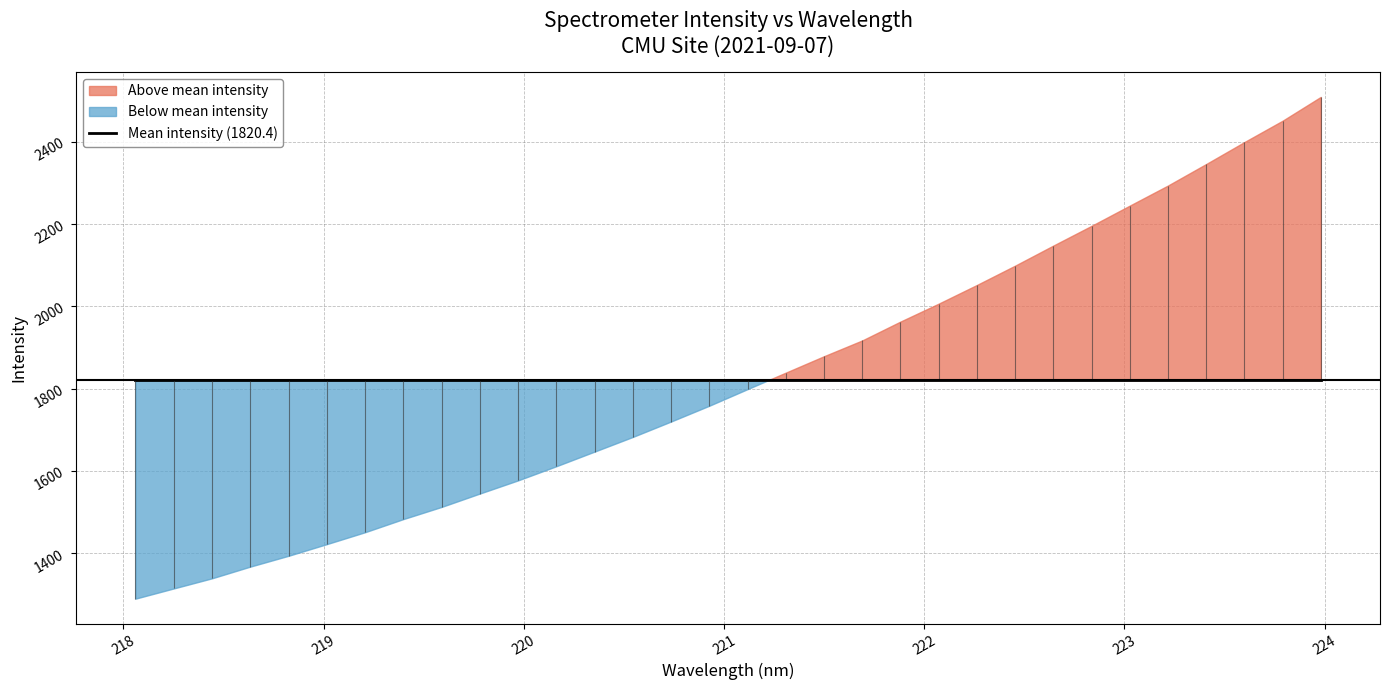

The chart shows a value of 1682.4 at 13. True or false?

True